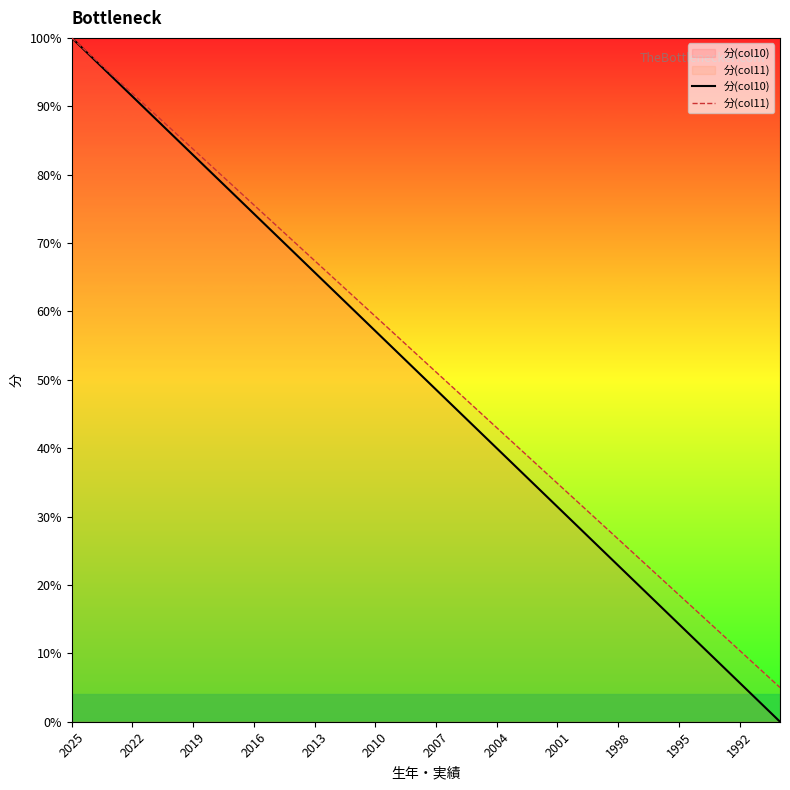

What is the maximum value shown in the chart?

100.0